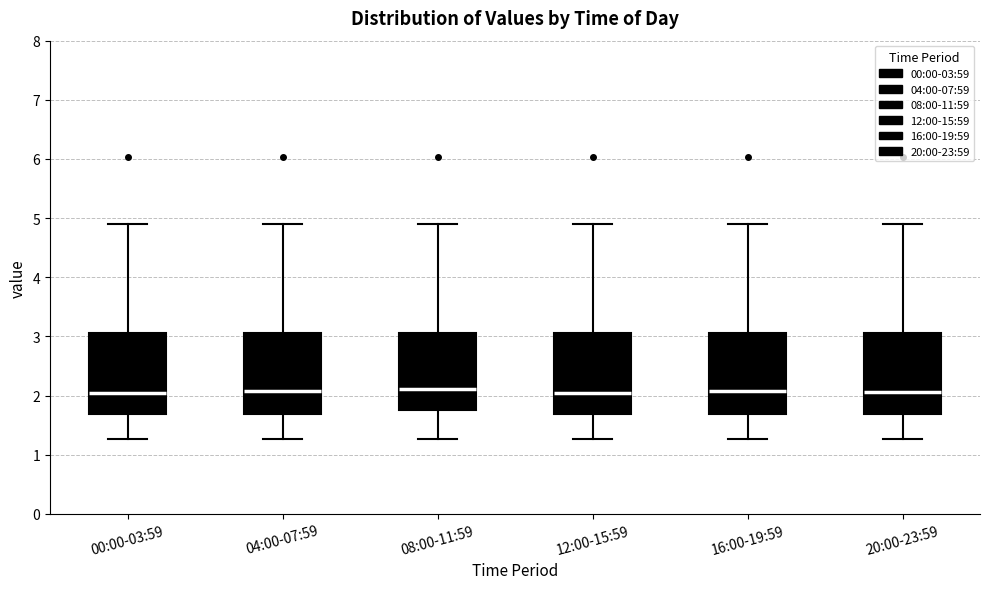

Reading left to right, read every box against the y-axis: the position of its median line, the range the box covers, and the ends of its whiskers. The values are not printed on the chart, so give them approximately, as read against the axis.

00:00-03:59: median 2.1, box 1.7 to 3.1, whiskers 1.3 to 4.9
04:00-07:59: median 2.1, box 1.7 to 3.1, whiskers 1.3 to 4.9
08:00-11:59: median 2.1, box 1.8 to 3.1, whiskers 1.3 to 4.9
12:00-15:59: median 2.1, box 1.7 to 3.1, whiskers 1.3 to 4.9
16:00-19:59: median 2.1, box 1.7 to 3.1, whiskers 1.3 to 4.9
20:00-23:59: median 2.1, box 1.7 to 3.1, whiskers 1.3 to 4.9